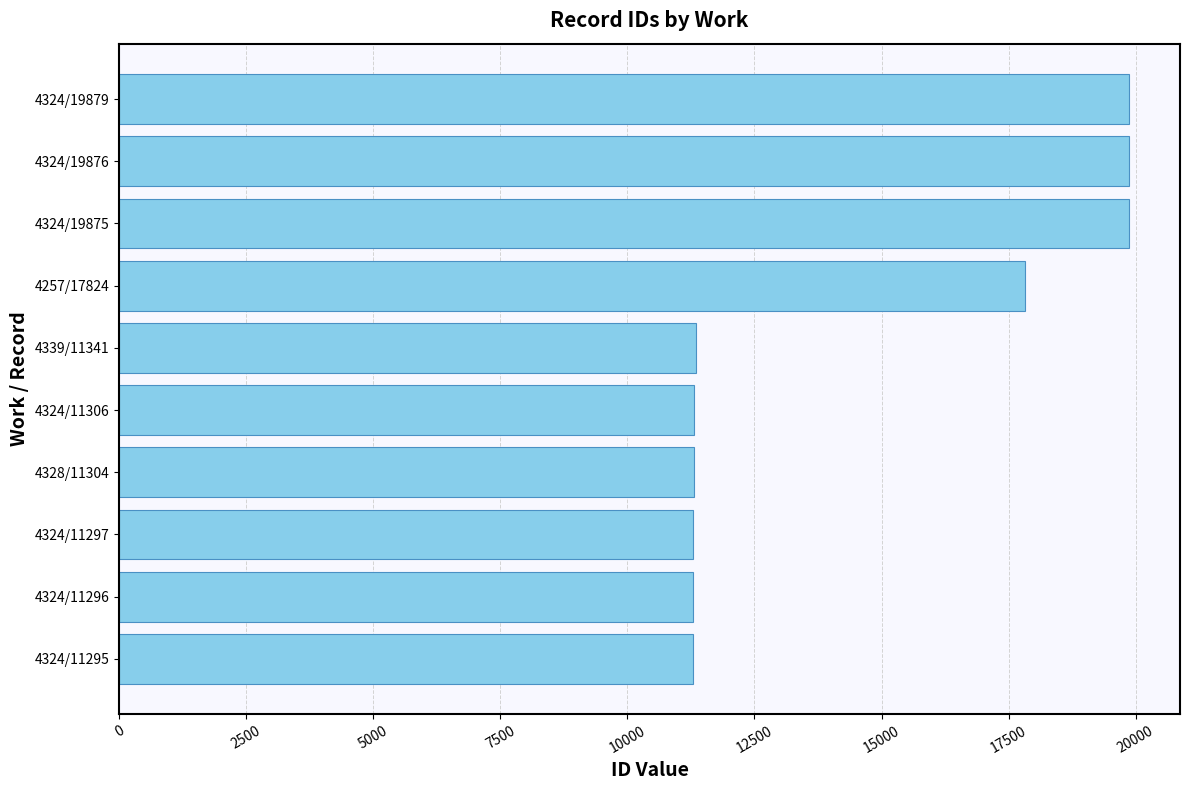

How many data points are less than 11341?

5